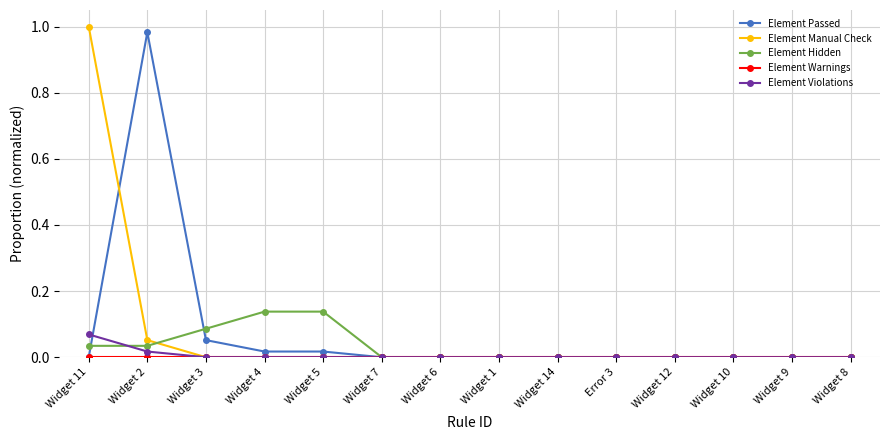

What position from the left is Widget 8?

14